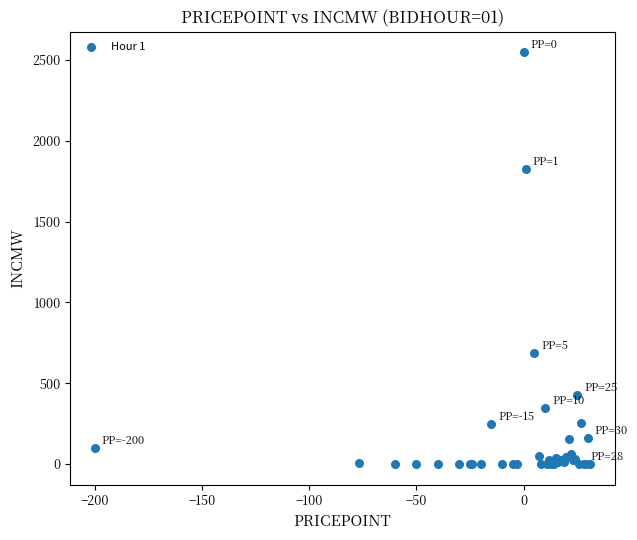

What Y value in the scatter plot is closest to 1273?

1825.0